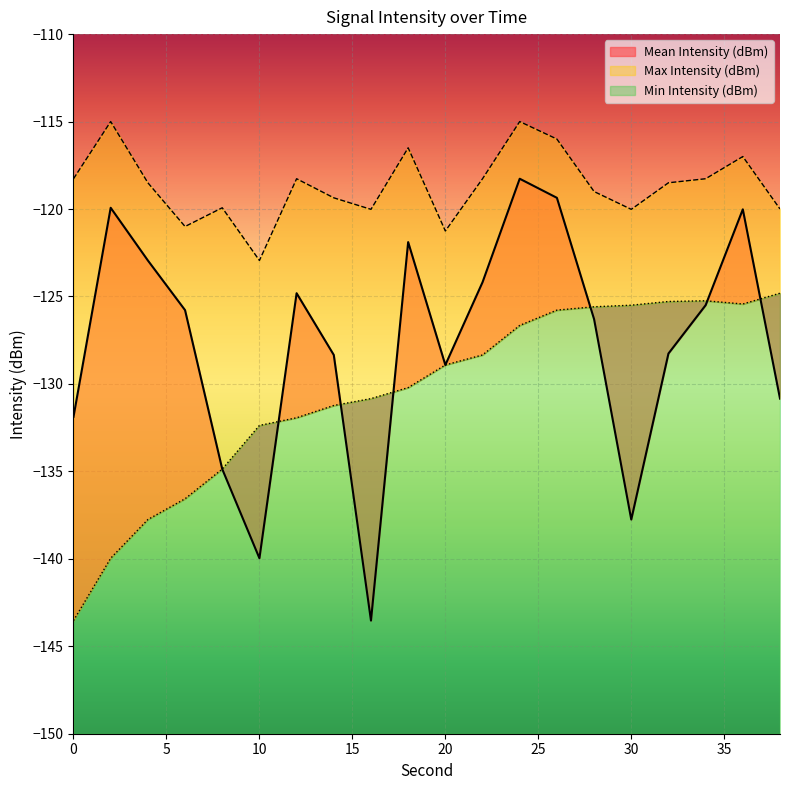

In Mean Intensity (dBm), how many points are higher than both neighbors (excluding endpoints)?

5